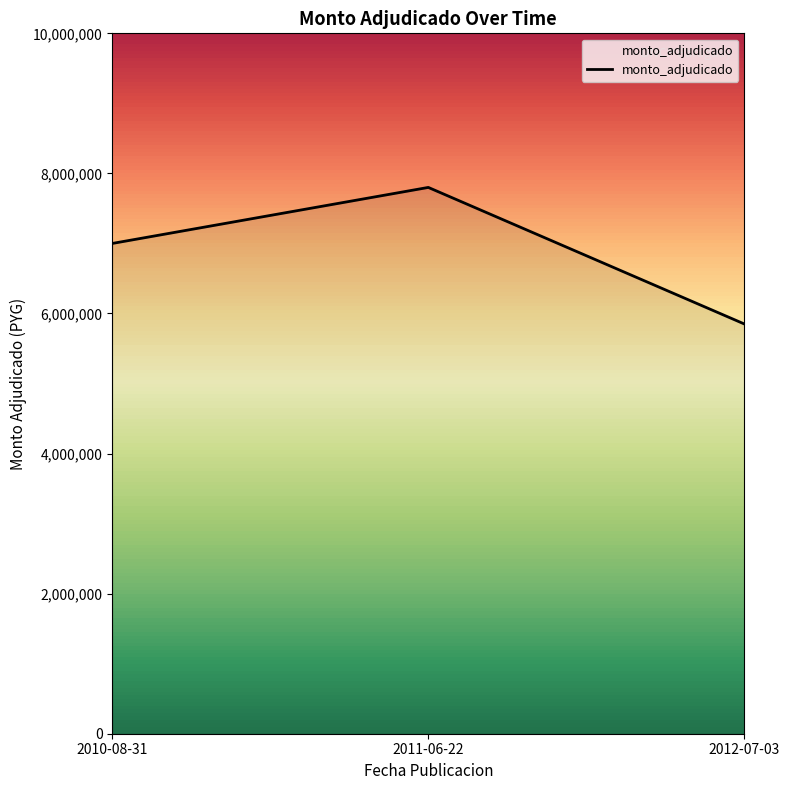

How many values are below 7000000?

1